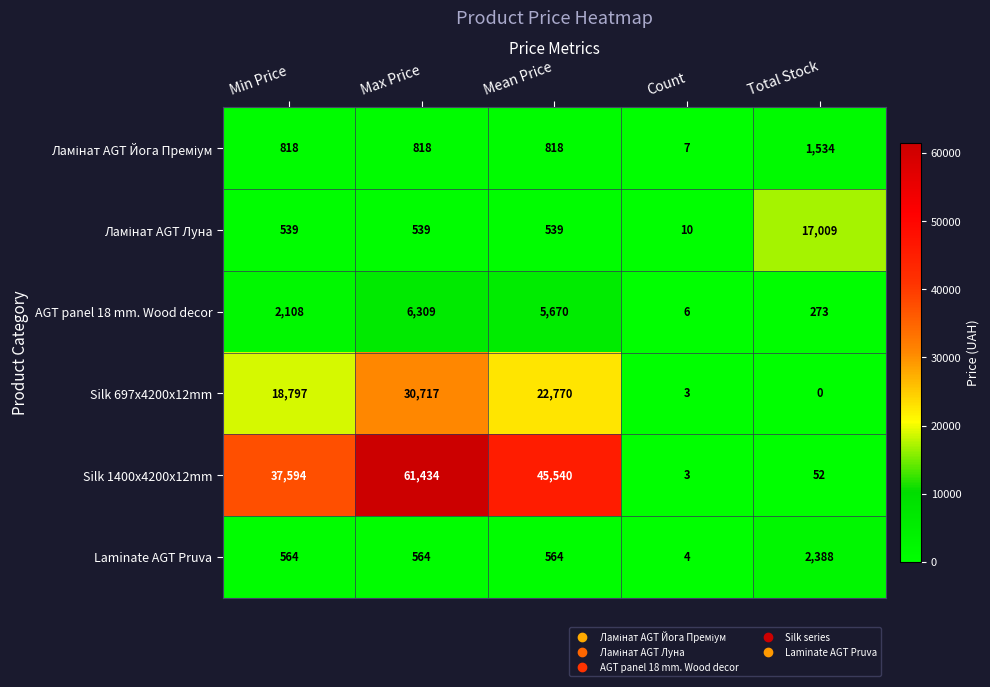

At how many categories does at least one series exceed 37472?

3